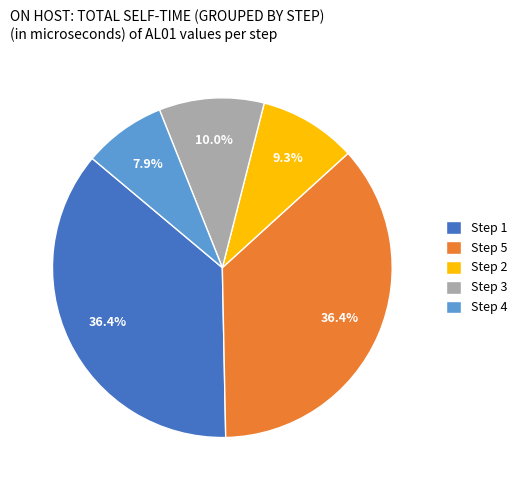

Which has a higher value, Step 4 or Step 5?

Step 5